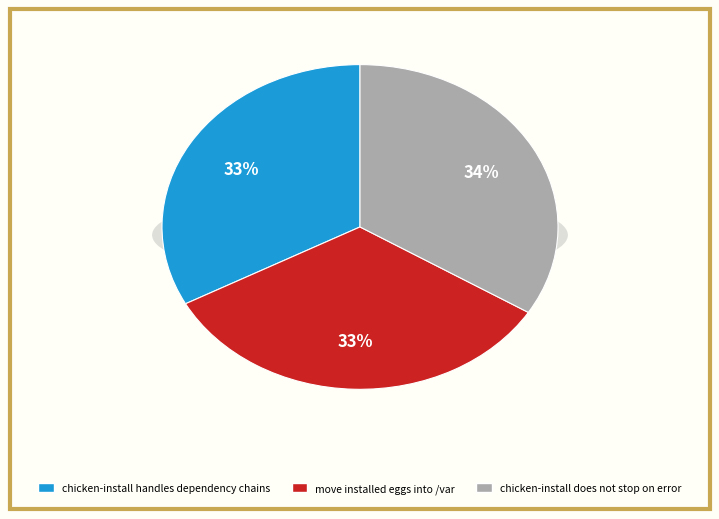

Approximately how many times larger is the value at chicken-install handles dependency chains compared to move installed eggs into /var?

1.0